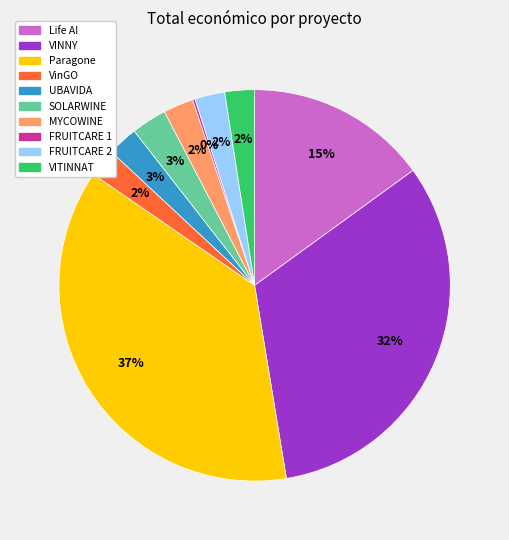

Combined, do SOLARWINE and VINNY account for over 50%?

No